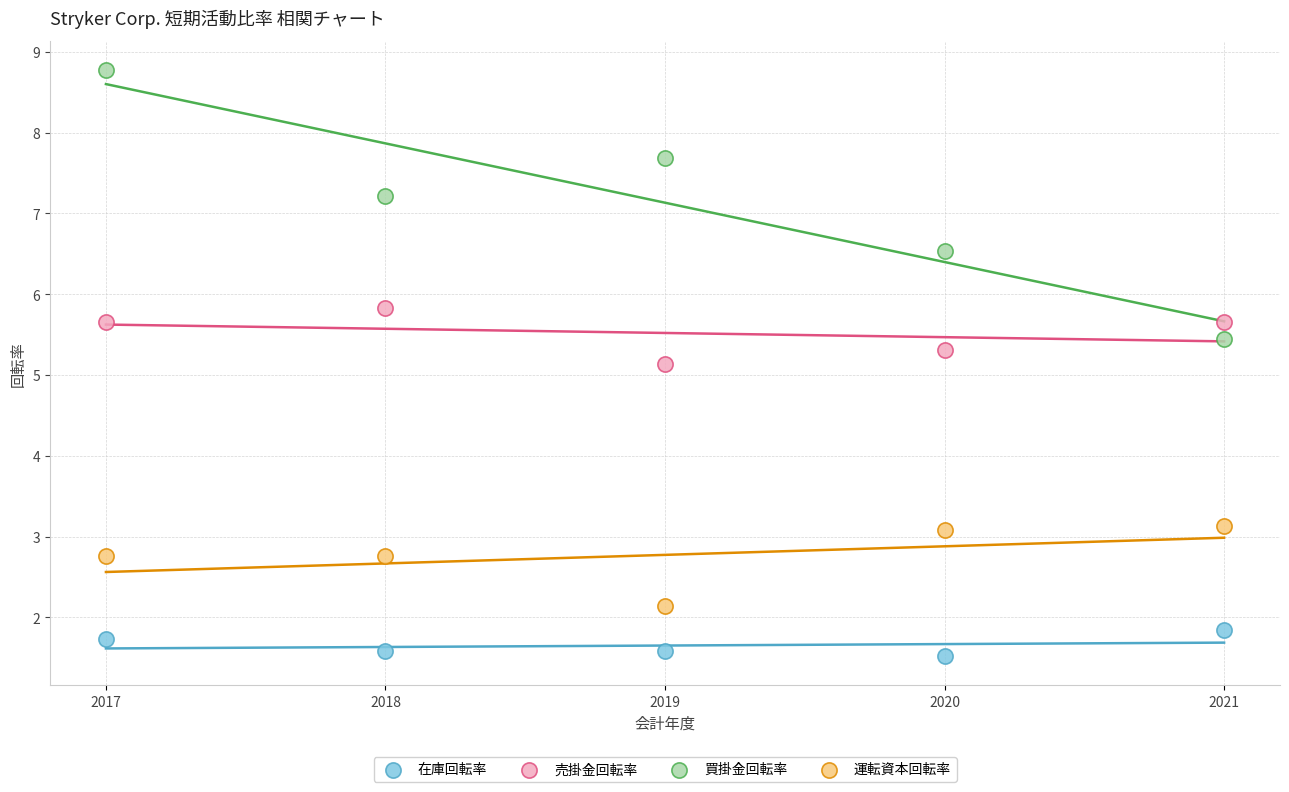

Which series contains the lowest Y value?

在庫回転率